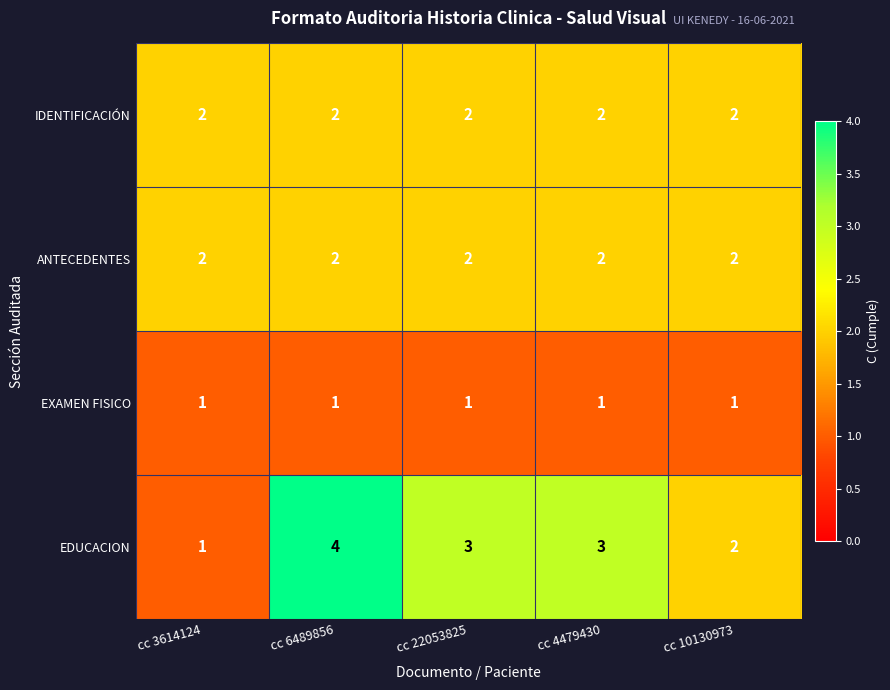

Count the EDUCACION values in the range 2 to 3.

3